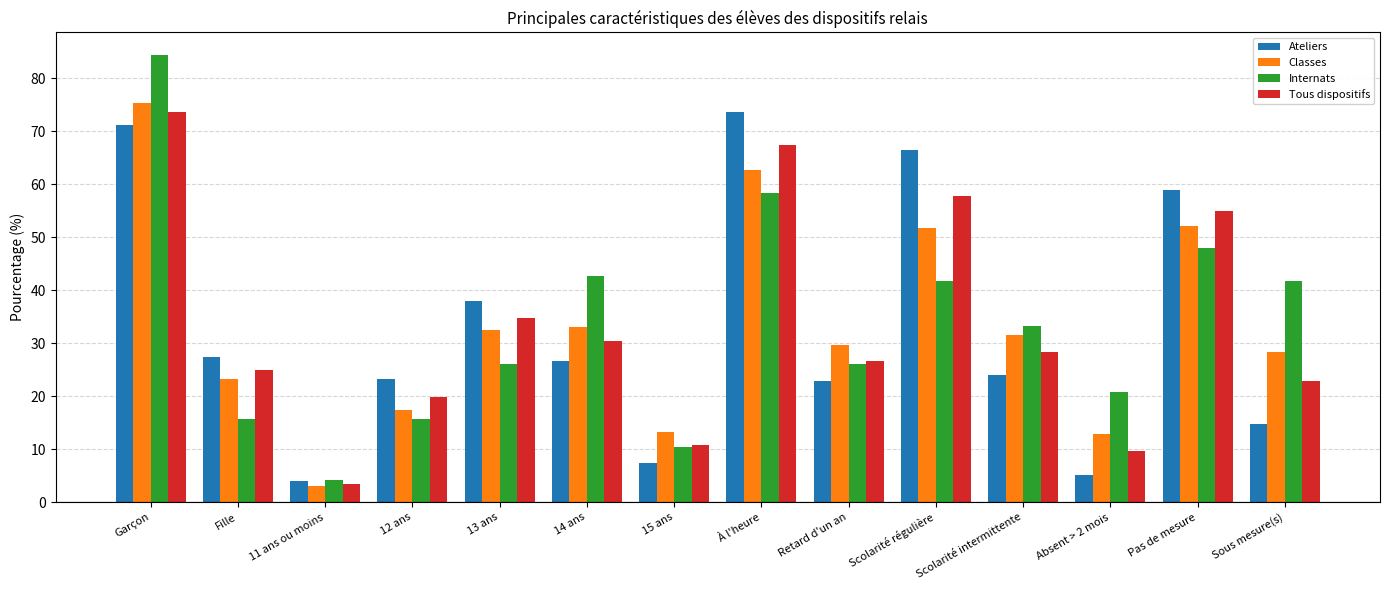

Which series has the largest range (max minus min)?

Internats